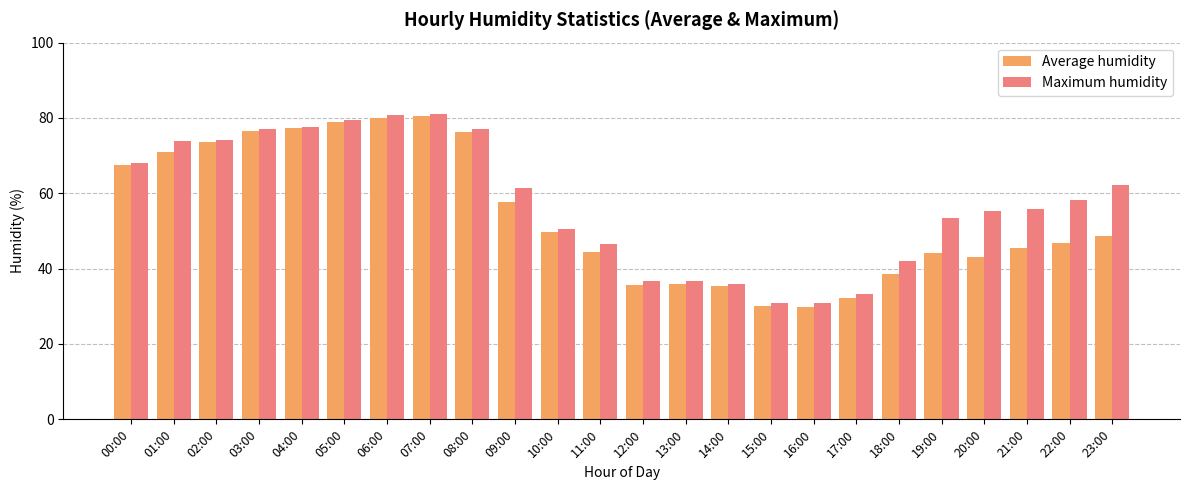

True or false: Maximum humidity has a value of 16.6 at 02:00.

False